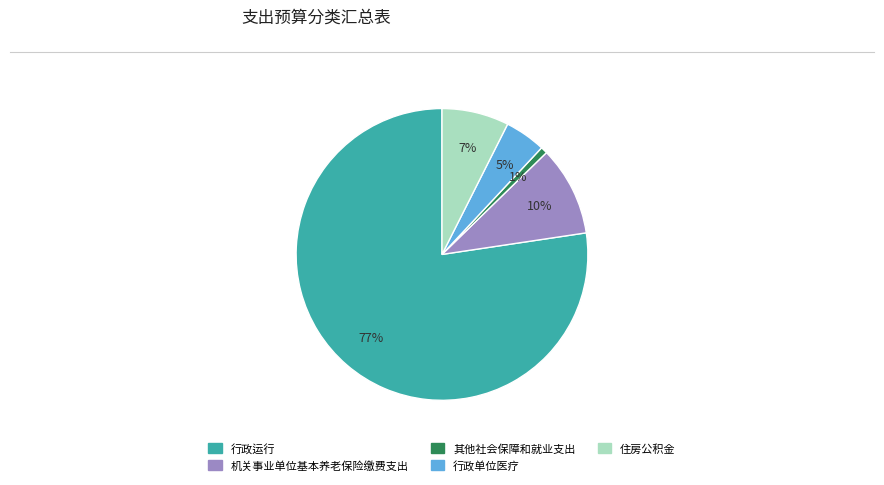

To the nearest percent, what portion does 其他社会保障和就业支出 represent?

1%